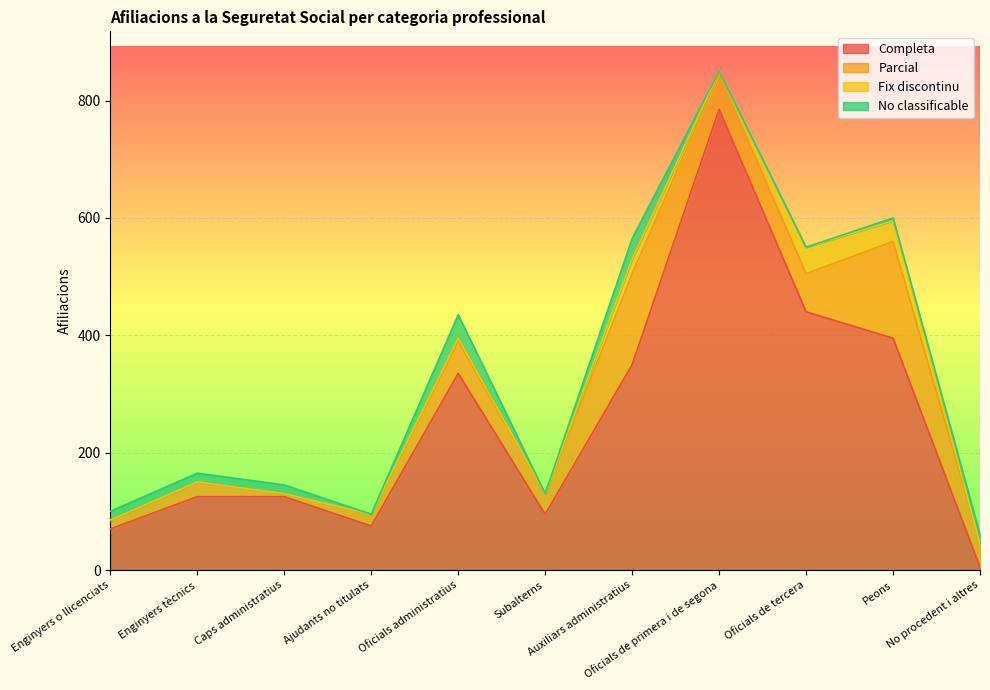

What is the difference between the second highest and second lowest values in the No classificable series?

35